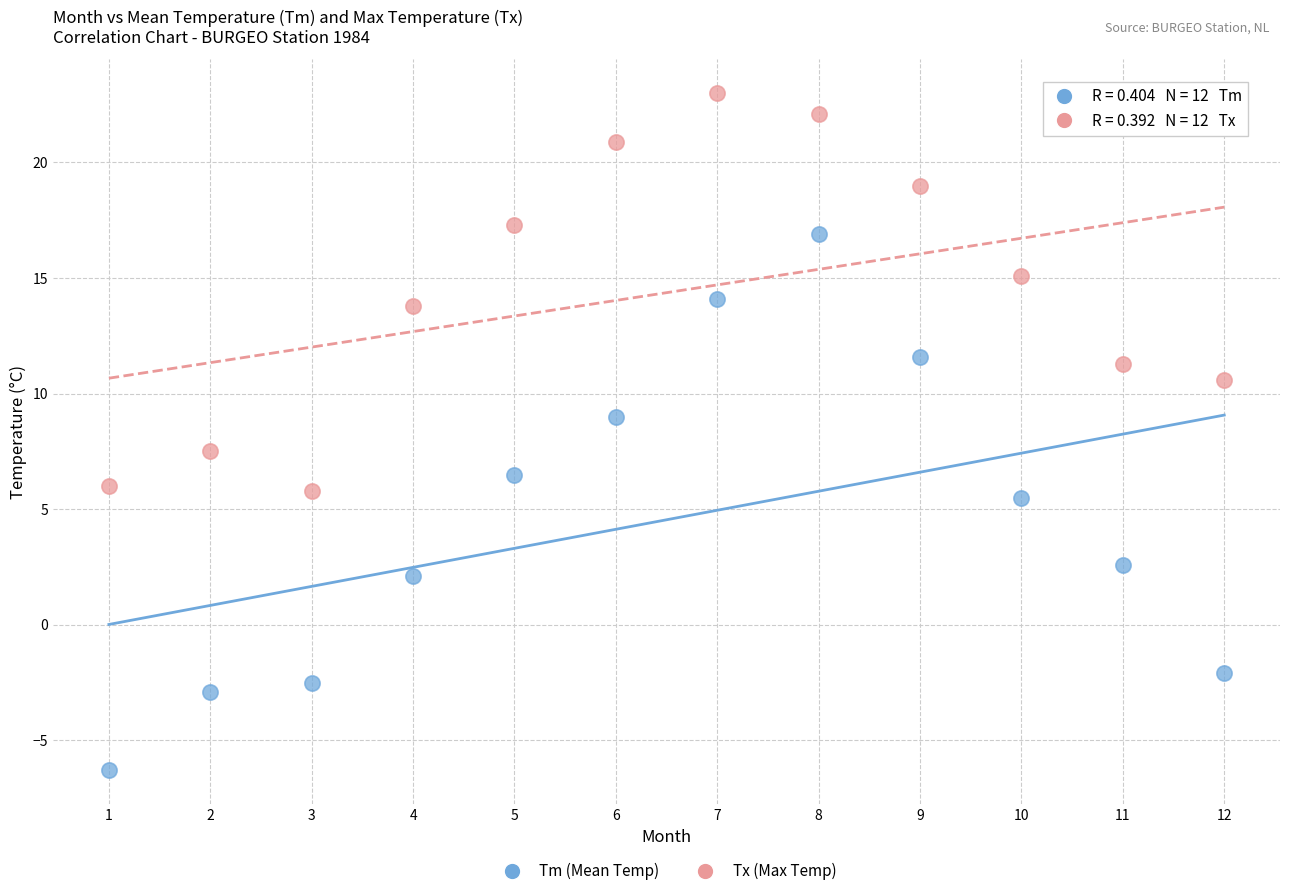

Which series contains the highest Y value?

Tx (Max Temp)